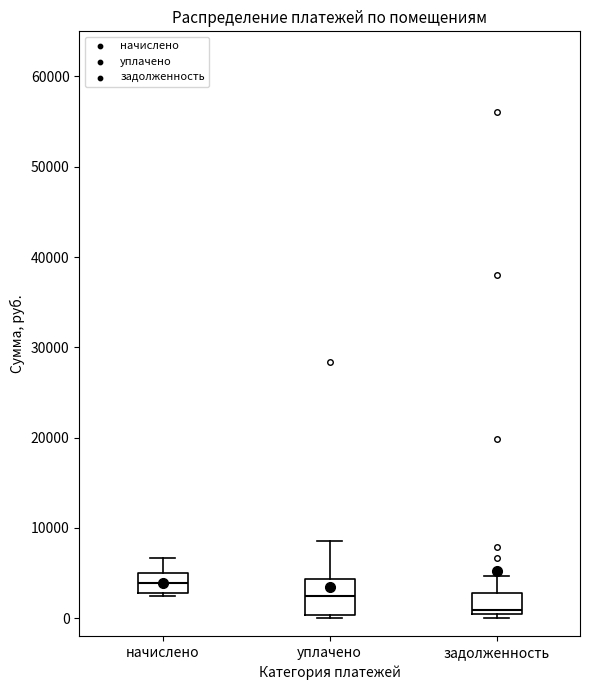

Reading left to right, transcribe this box plot: for each box, give where its median line is, the range the box spans, and where its two whiskers end, as read against the y-axis. The values are not printed on the chart, so give them approximately, as read against the axis.

начислено: median 4000, box 3000 to 5000, whiskers 2000 to 7000
уплачено: median 2000, box 0 to 4000, whiskers 0 (just below the box's lower edge) to 9000
задолженность: median 1000, box 0 to 3000, whiskers 0 (just below the box's lower edge) to 5000